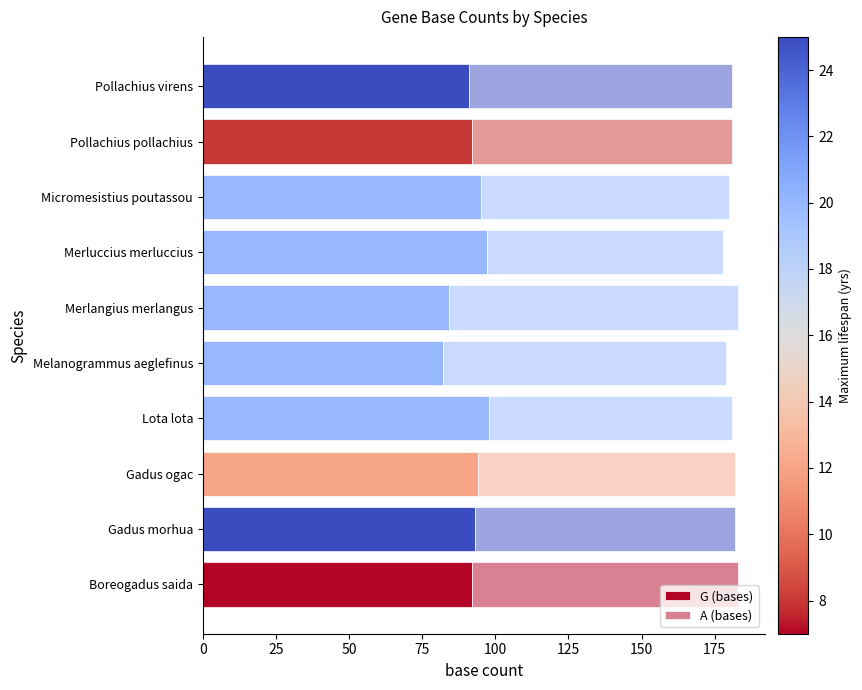

How many data points does each series have?

10